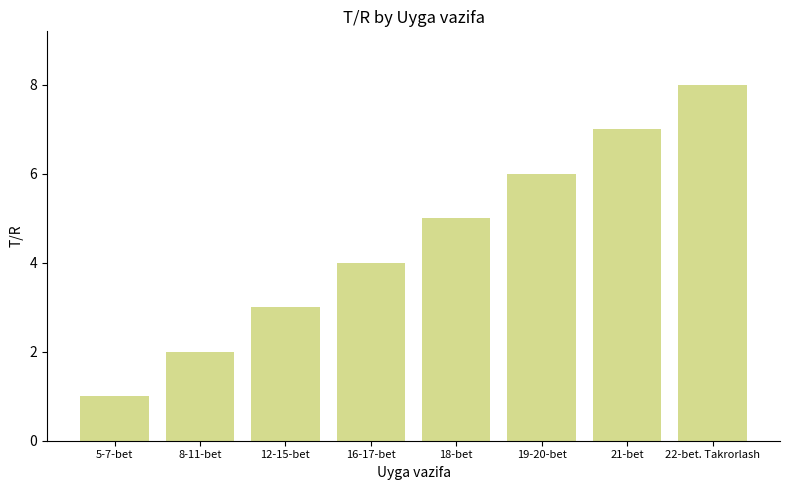

Does the chart contain stacked bars?

No